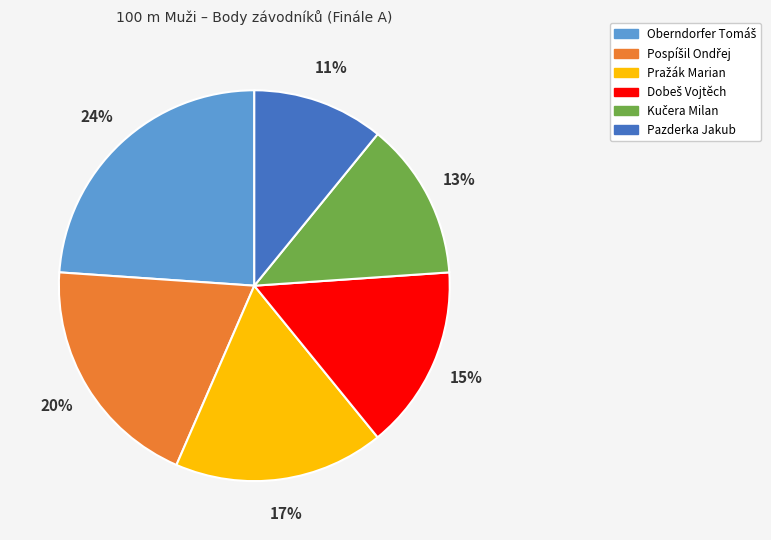

Does any single category account for the majority?

No